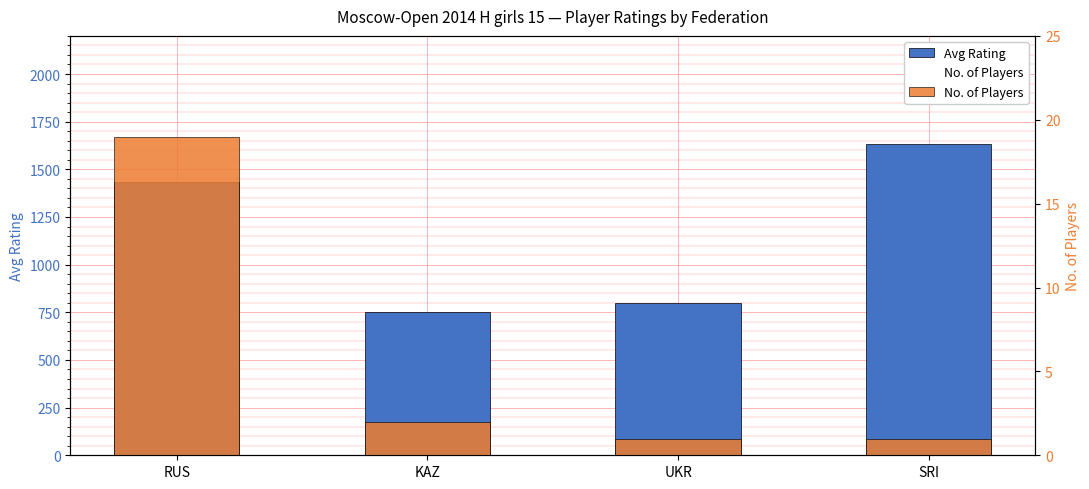

What is the sum of the Avg Rating values at RUS and SRI?

3071